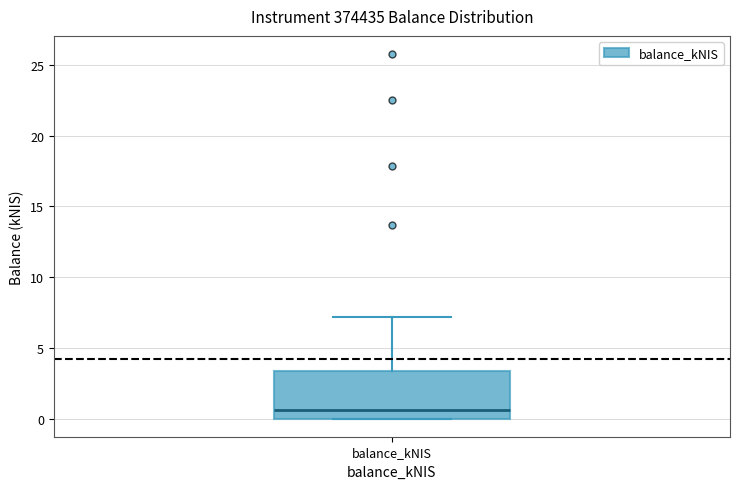

Where is the lower edge of the box for balance_kNIS on the y-axis? The values are not printed on the chart, so give them approximately, as read against the axis.

0.0